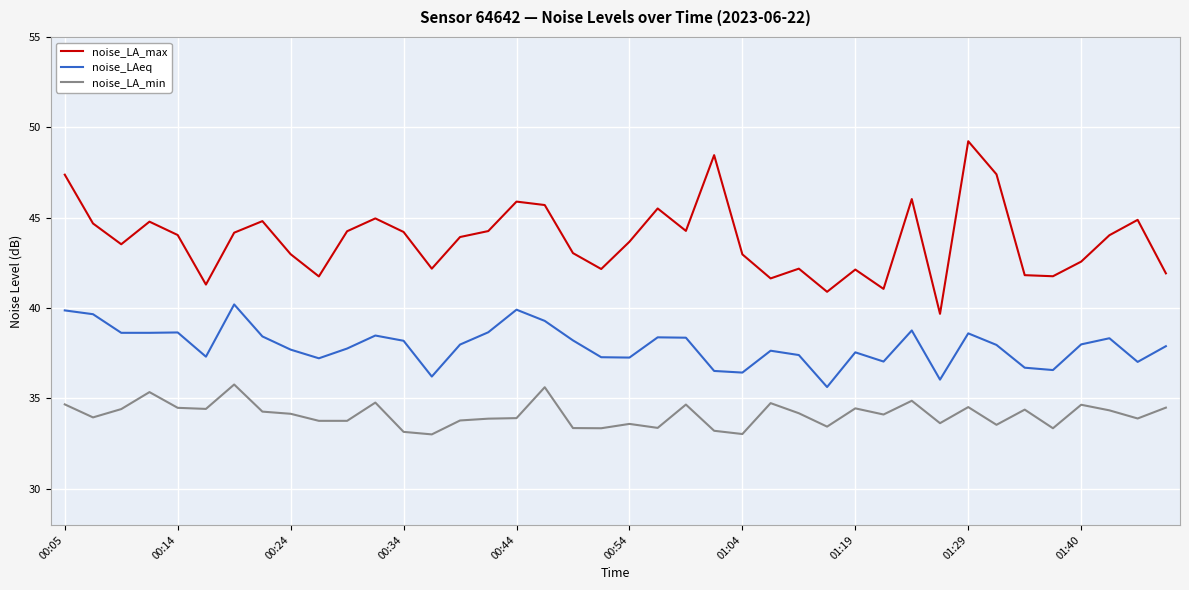

What is the difference between the maximum and minimum values in the noise_LAeq series?

4.6